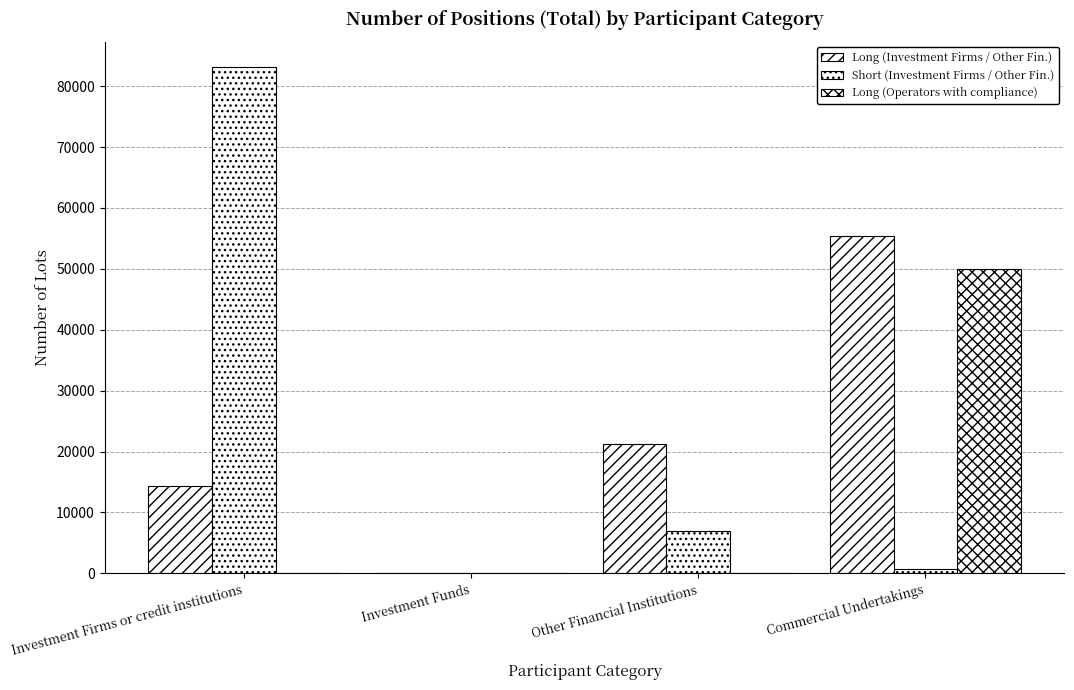

Where does the Long (Investment Firms / Other Fin.) series first go above 21179?

Commercial Undertakings